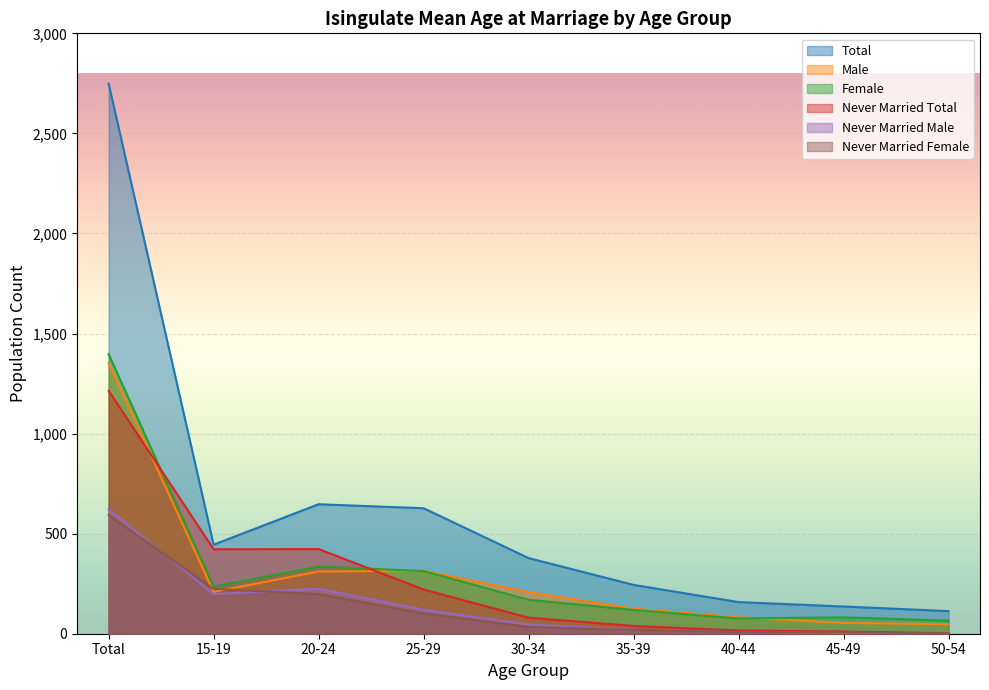

True or false: Never Married Male and Never Married Total intersect in this chart.

False